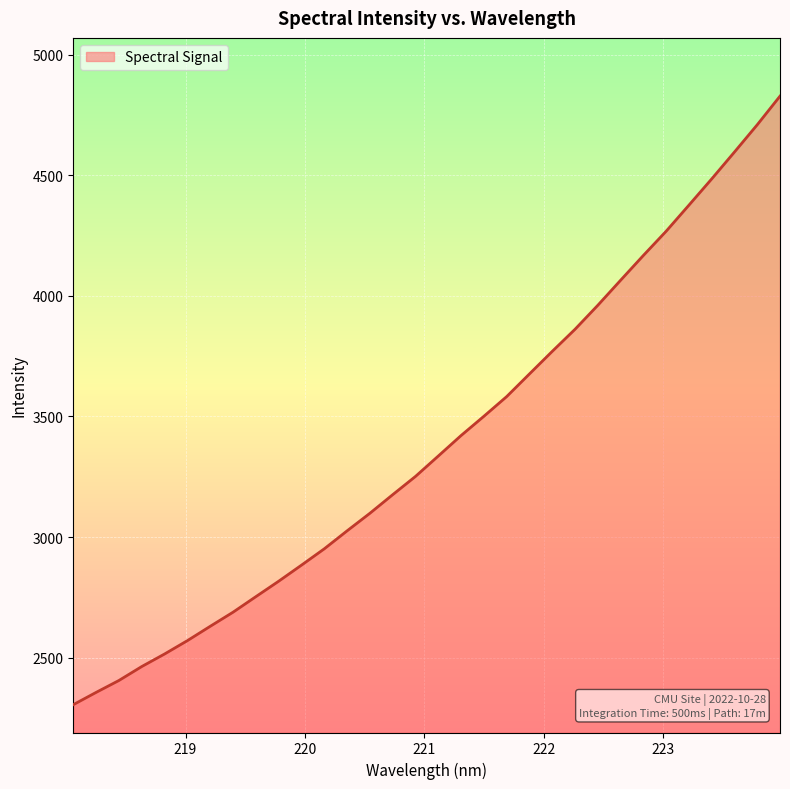

What is the minimum value shown in the chart?

2305.8